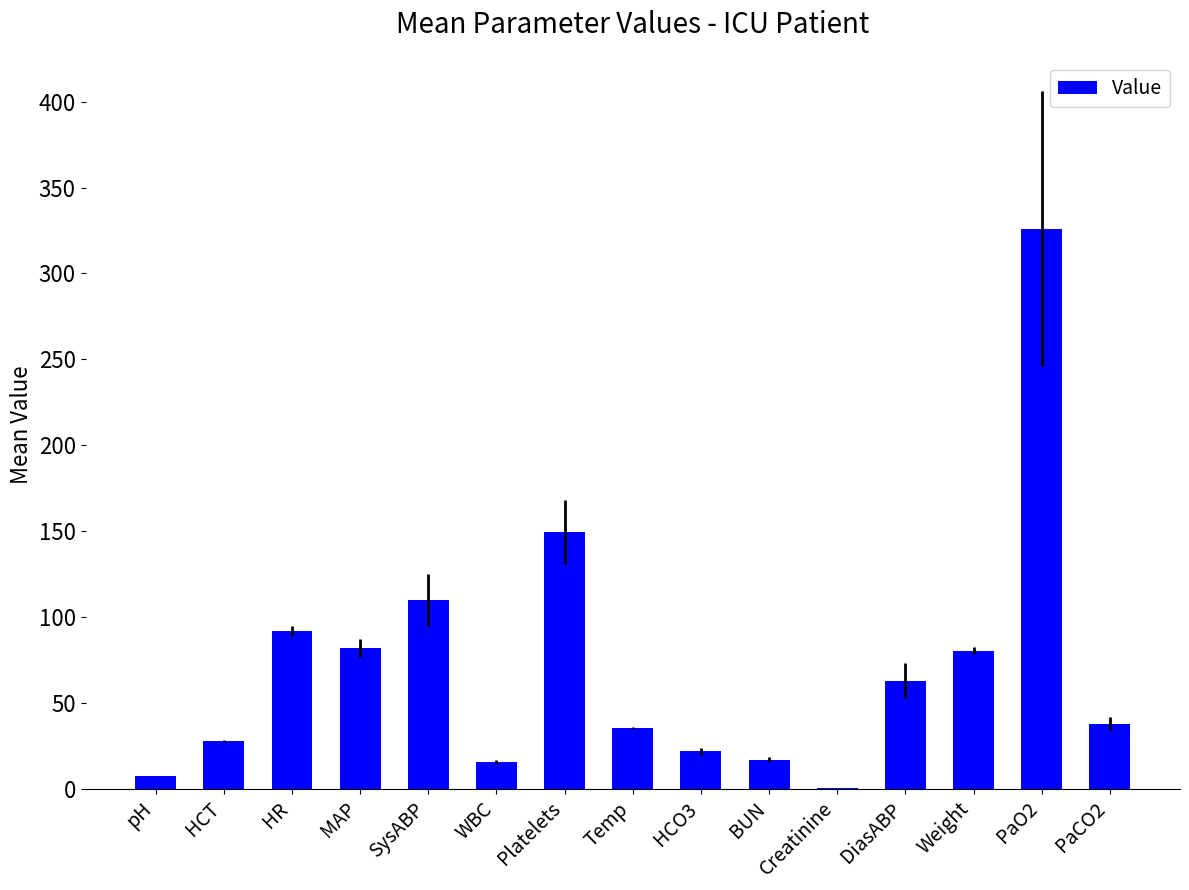

Between MAP and SysABP, which is larger?

SysABP